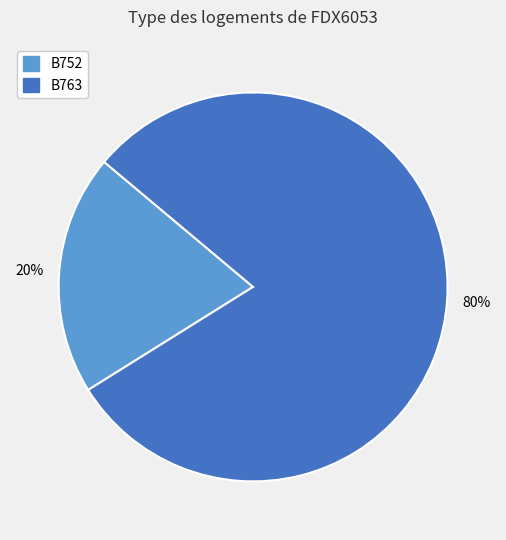

Which slice represents more than half of the pie?

B763